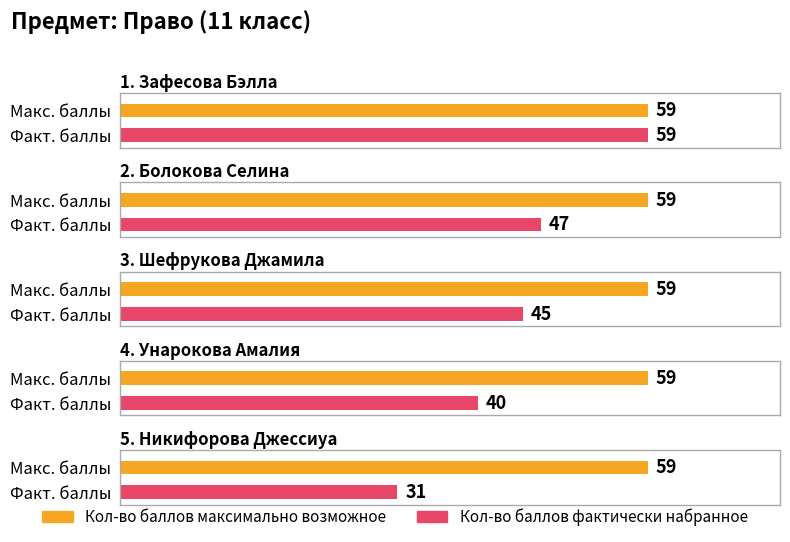

What are all the series names shown in the legend?

Кол-во баллов максимально возможное, Кол-во баллов фактически набранное